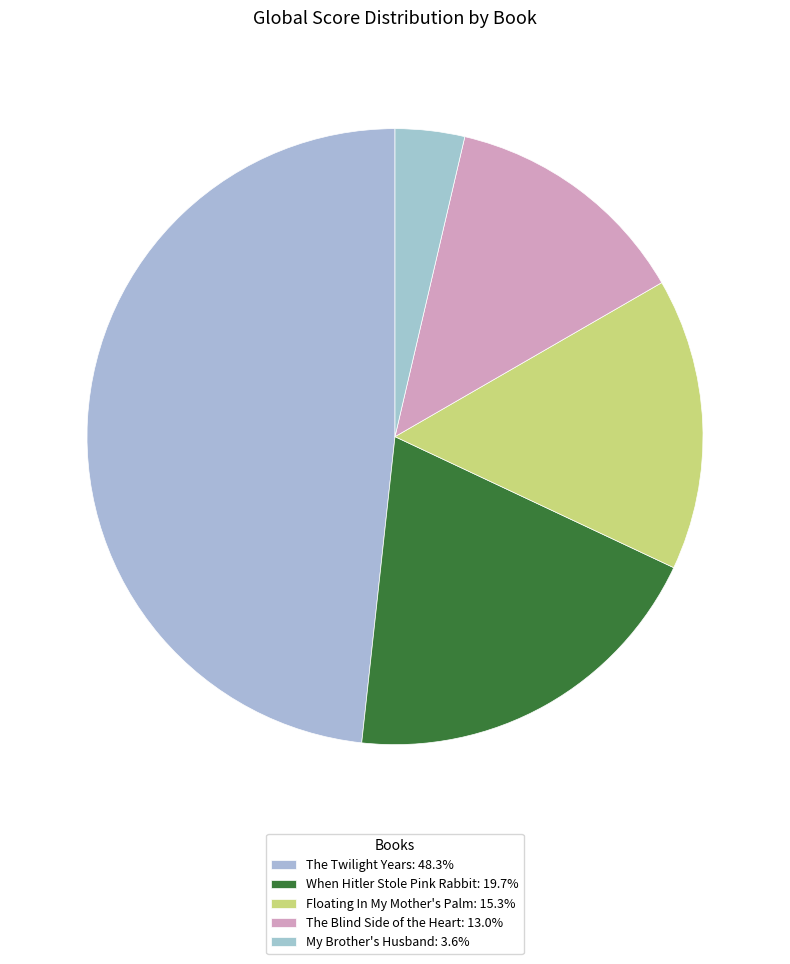

True or false: When Hitler Stole Pink Rabbit accounts for 20% of the total.

True